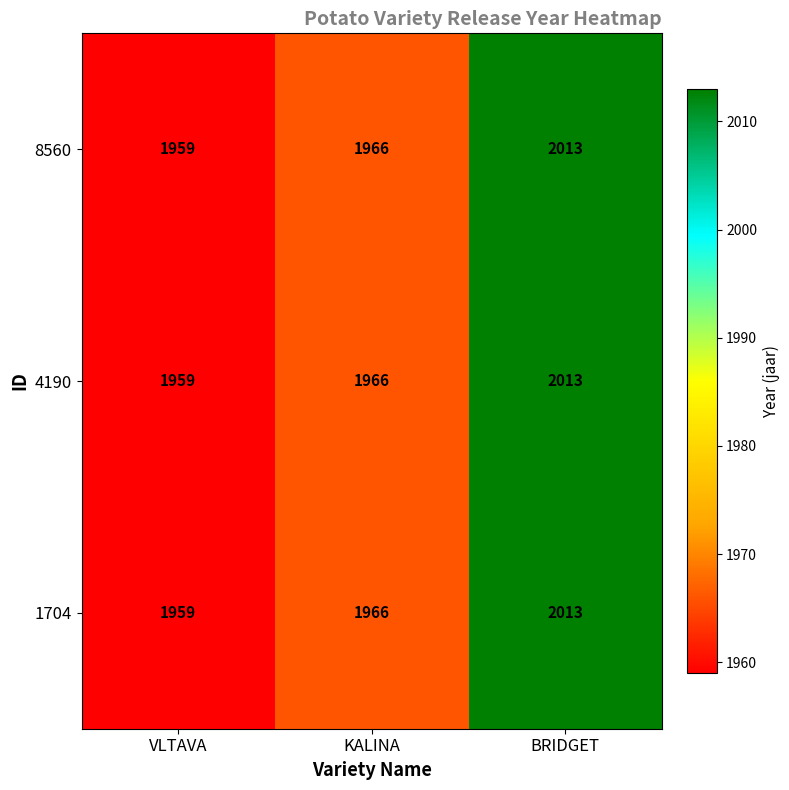

Where is 1704 nearest to the value 1986?

KALINA